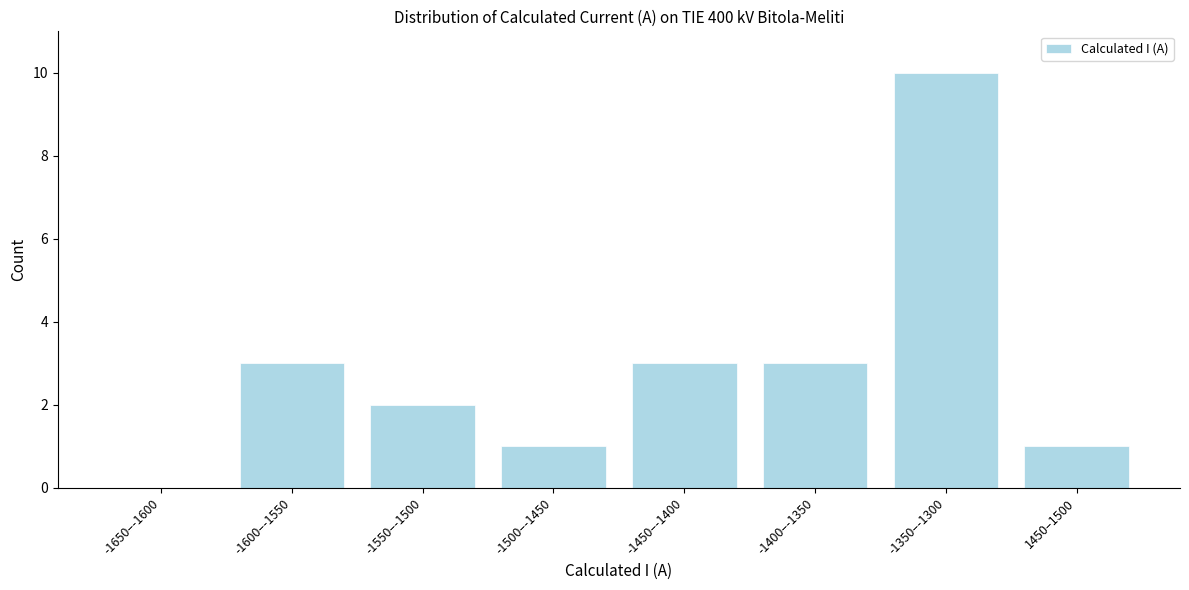

Reading left to right, transcribe all the data shown in this chart.

-1650–-1600=0	-1600–-1550=3	-1550–-1500=2	-1500–-1450=1	-1450–-1400=3	-1400–-1350=3	-1350–-1300=10	1450–1500=1